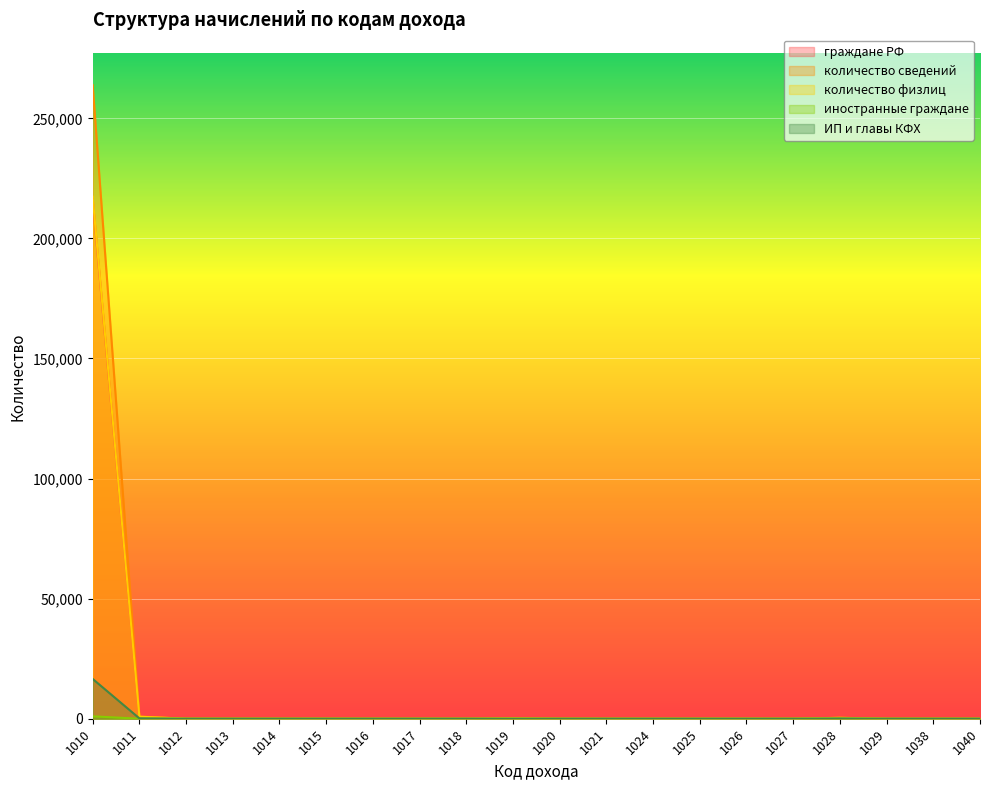

True or false: граждане РФ and иностранные граждане intersect in this chart.

False